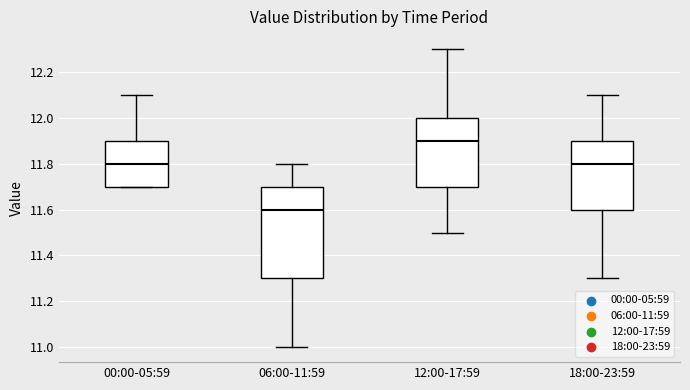

Which box is the tallest, from its lower edge to its upper edge?

06:00-11:59